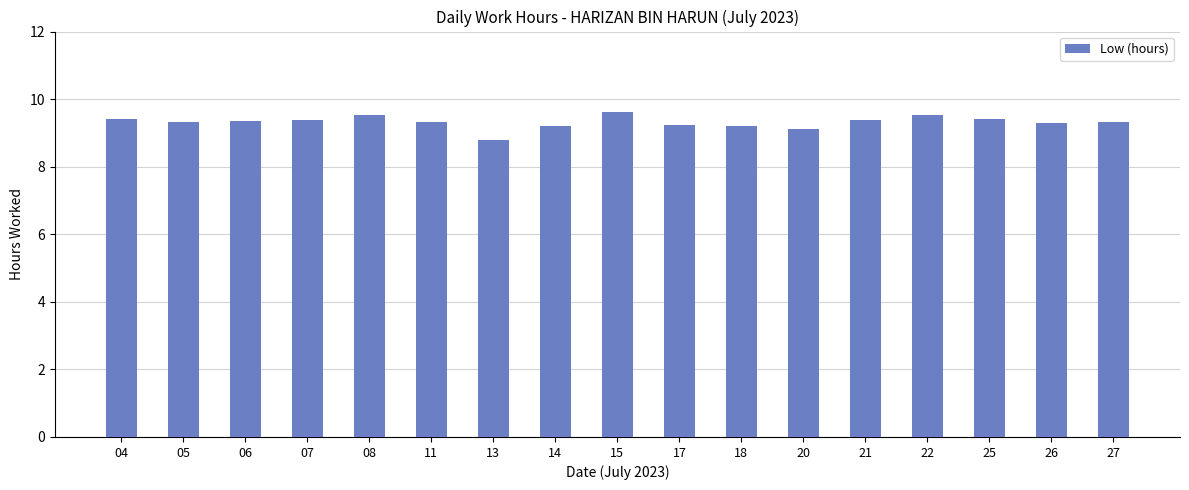

Are the bars horizontal?

No